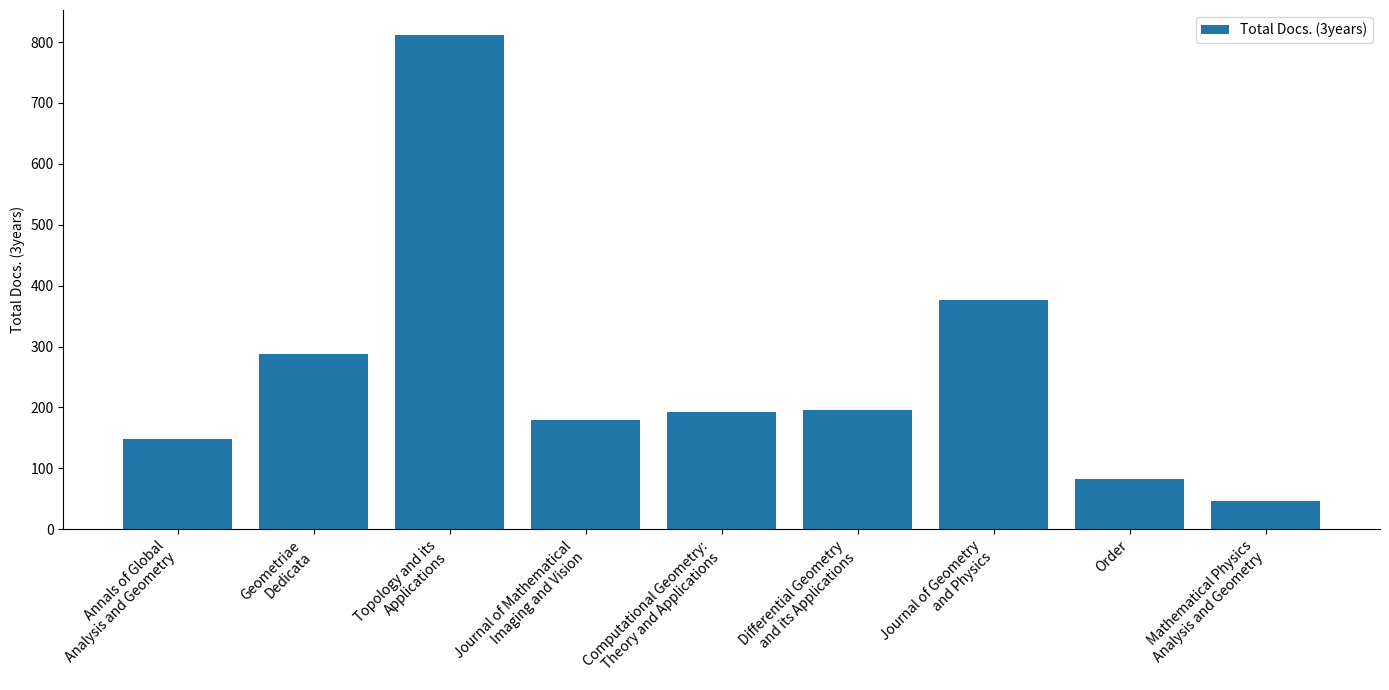

Approximately how many times larger is the value at Mathematical Physics
Analysis and Geometry compared to Order?

0.6